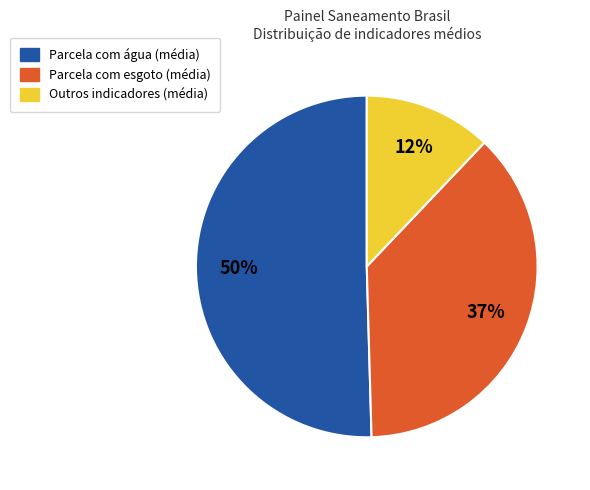

Is it true that Outros indicadores (média) is 12% of the pie?

True